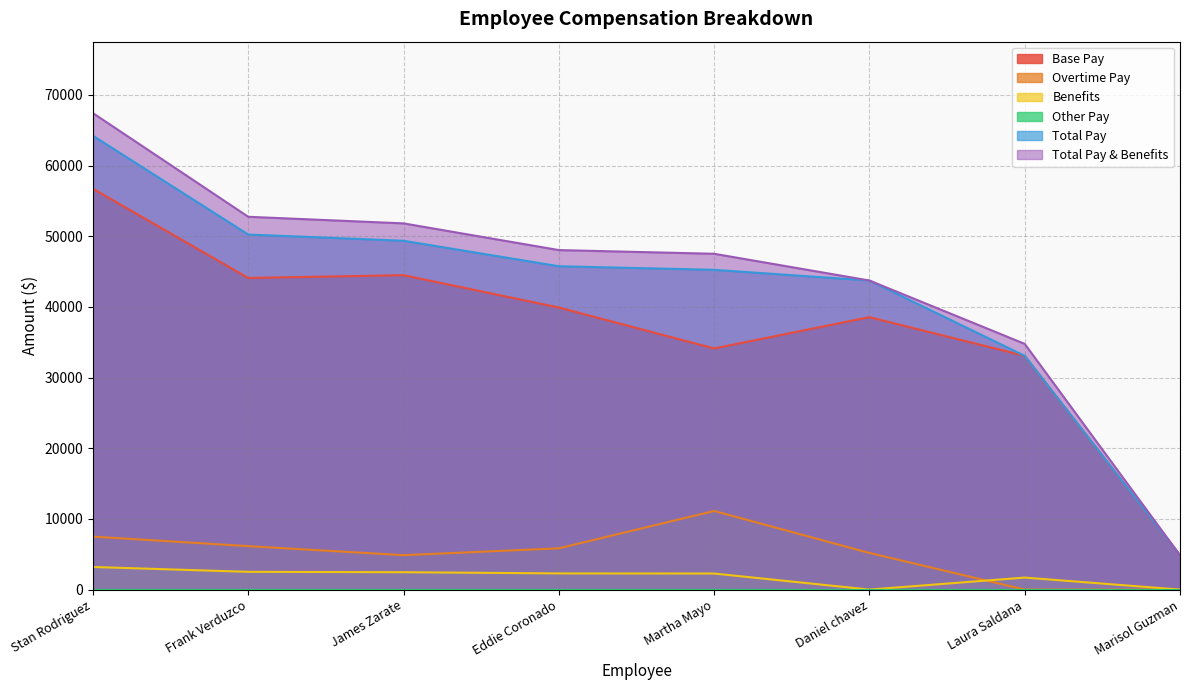

True or false: Overtime Pay and Total Pay cross at least once.

False